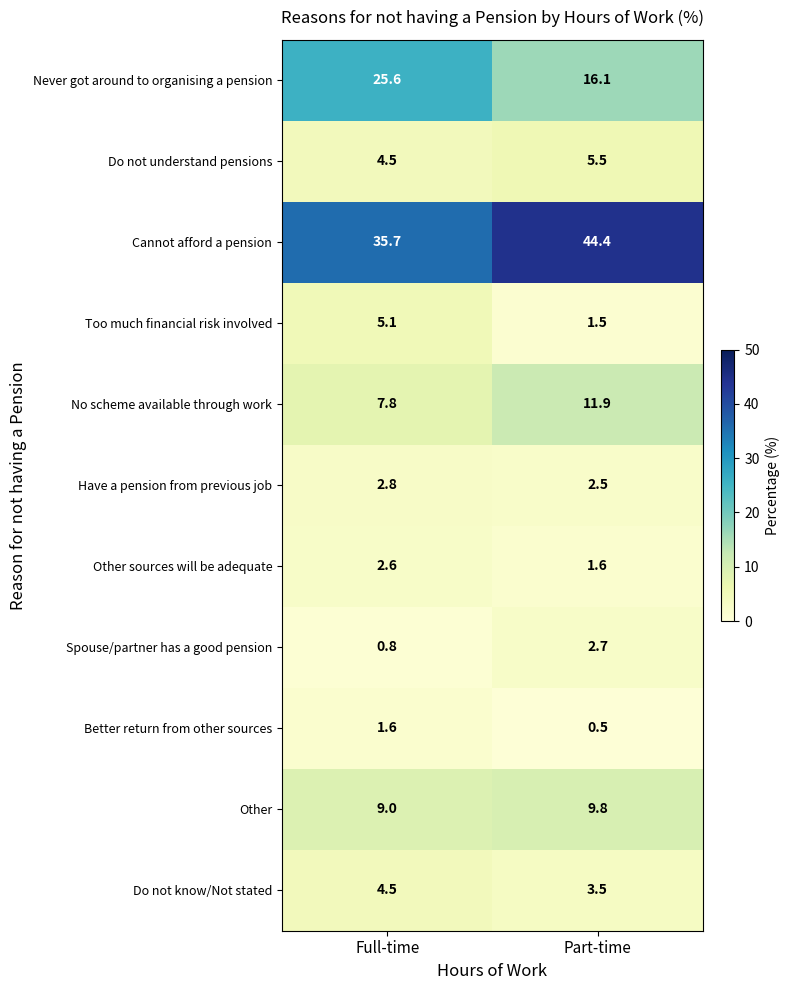

Reading right to left, extract all data points from this chart.

Never got around to organising a pension: 16.1	25.6
Do not understand pensions: 5.5	4.5
Cannot afford a pension: 44.4	35.7
Too much financial risk involved: 1.5	5.1
No scheme available through work: 11.9	7.8
Have a pension from previous job: 2.5	2.8
Other sources will be adequate: 1.6	2.6
Spouse/partner has a good pension: 2.7	0.8
Better return from other sources: 0.5	1.6
Other: 9.8	9.0
Do not know/Not stated: 3.5	4.5